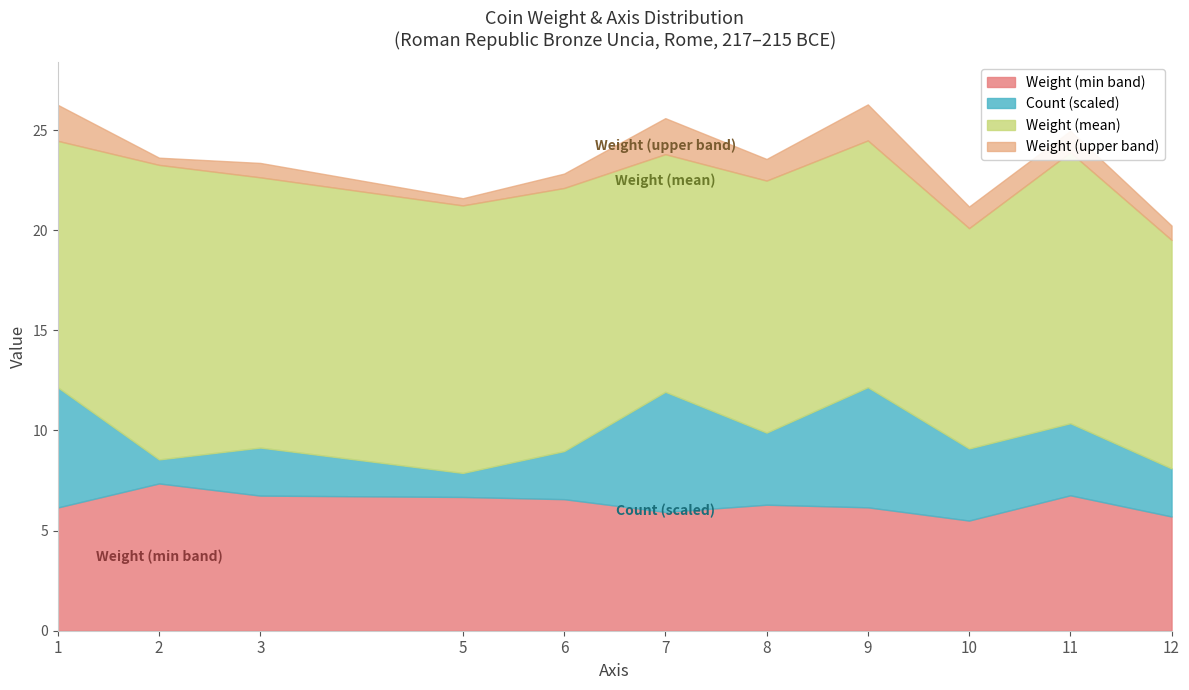

What is the lowest value of the Weight (min band) series?

5.5